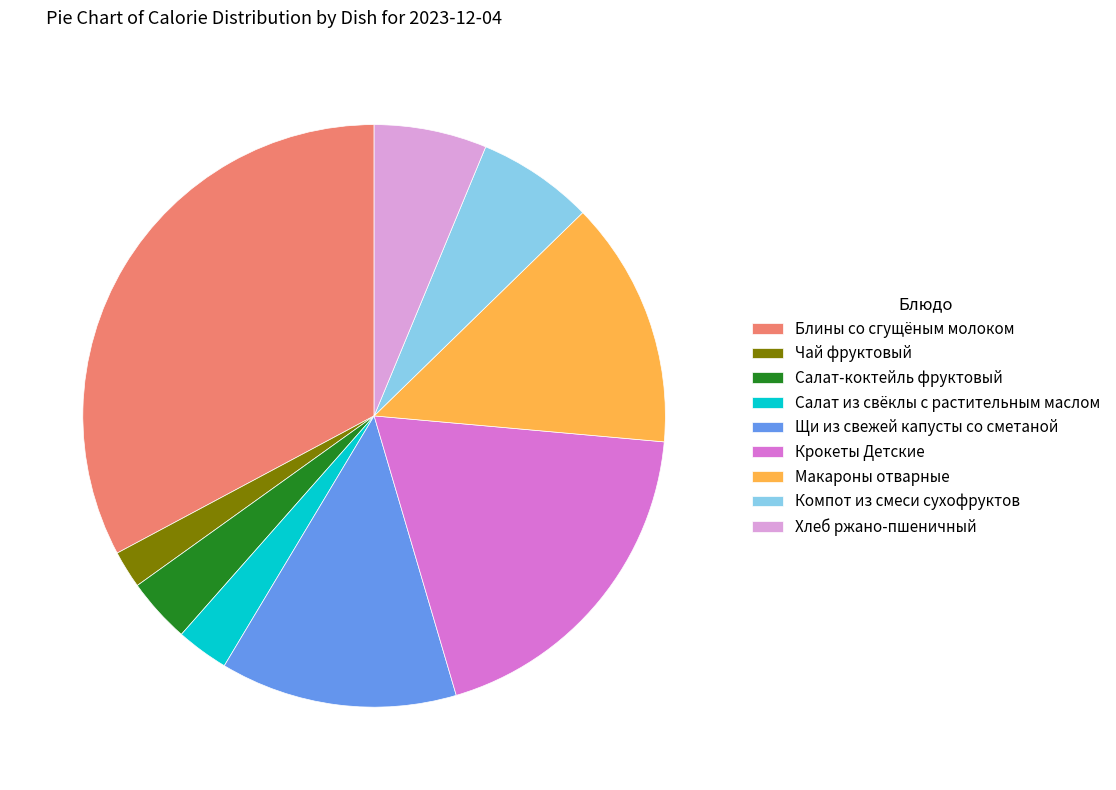

Between Салат-коктейль фруктовый and Щи из свежей капусты со сметаной, which is larger?

Щи из свежей капусты со сметаной